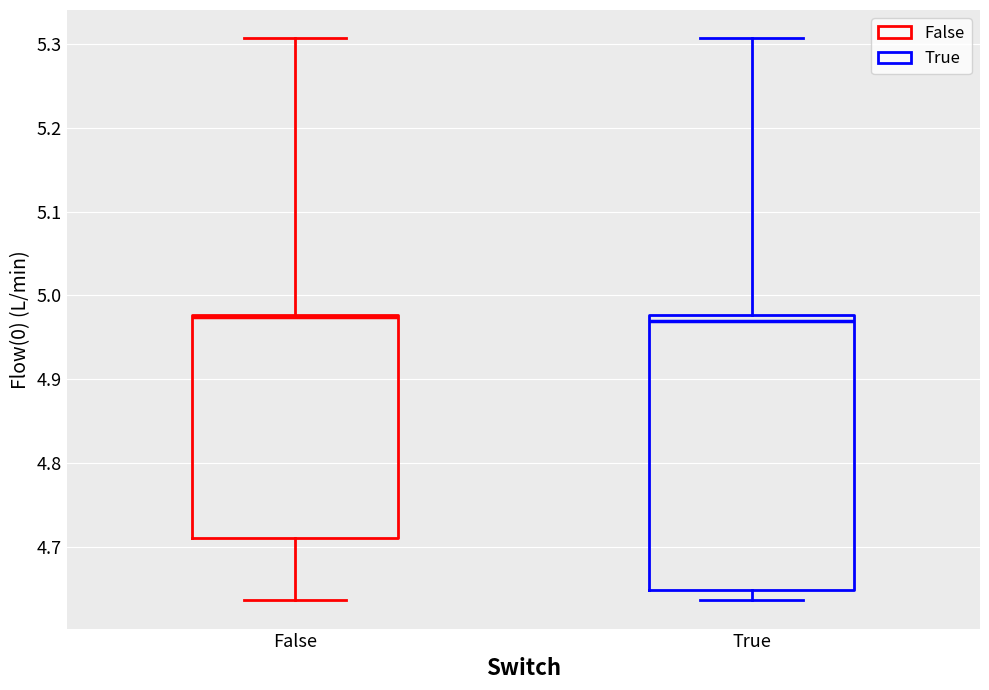

Comparing the boxes themselves (not the whiskers), which one is the tallest?

True